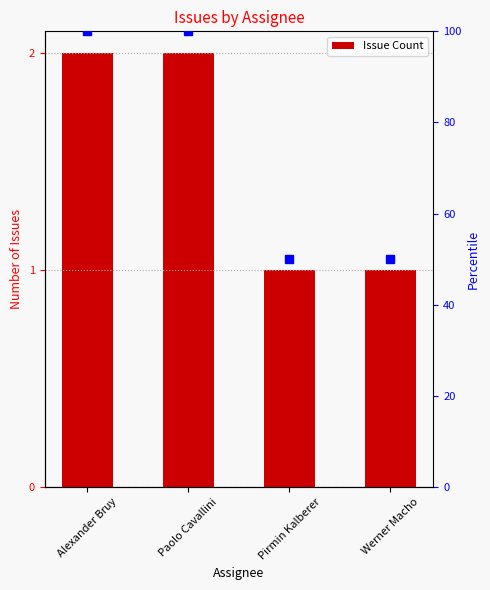

Reading right to left, transcribe all the data shown in this chart.

1	1	2	2